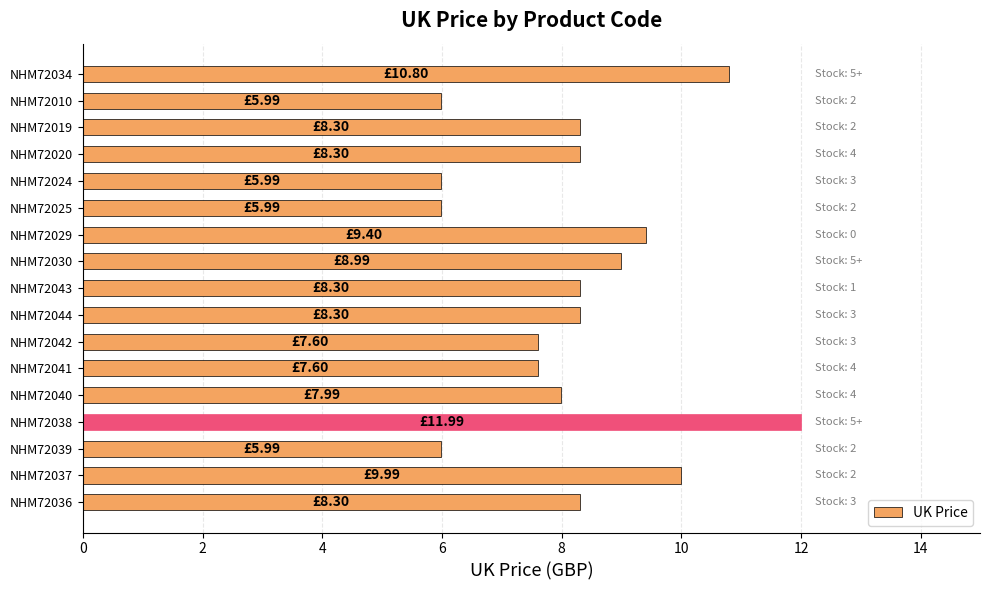

Which has a higher value, NHM72041 or NHM72037?

NHM72037